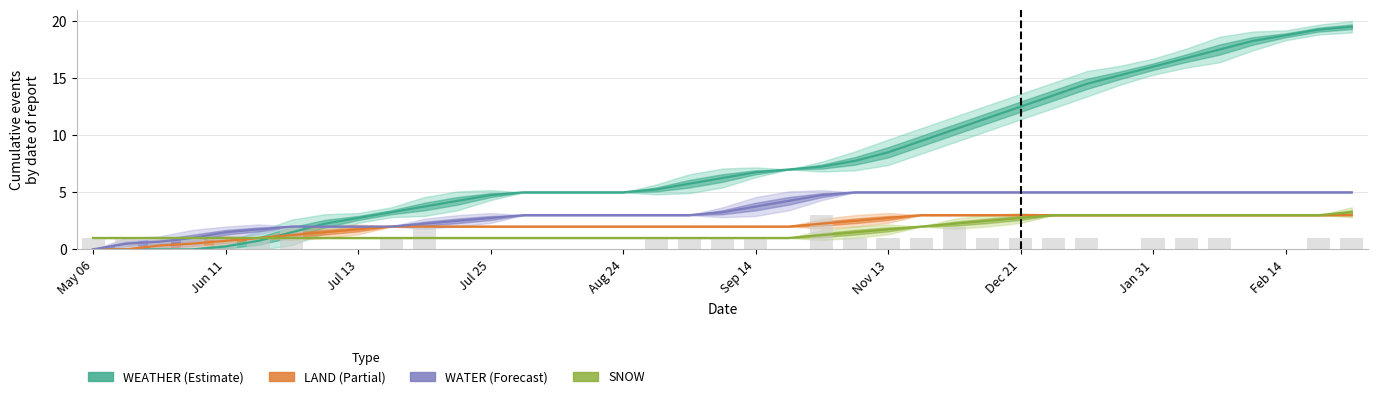

What is the maximum value for LAND?

3.0